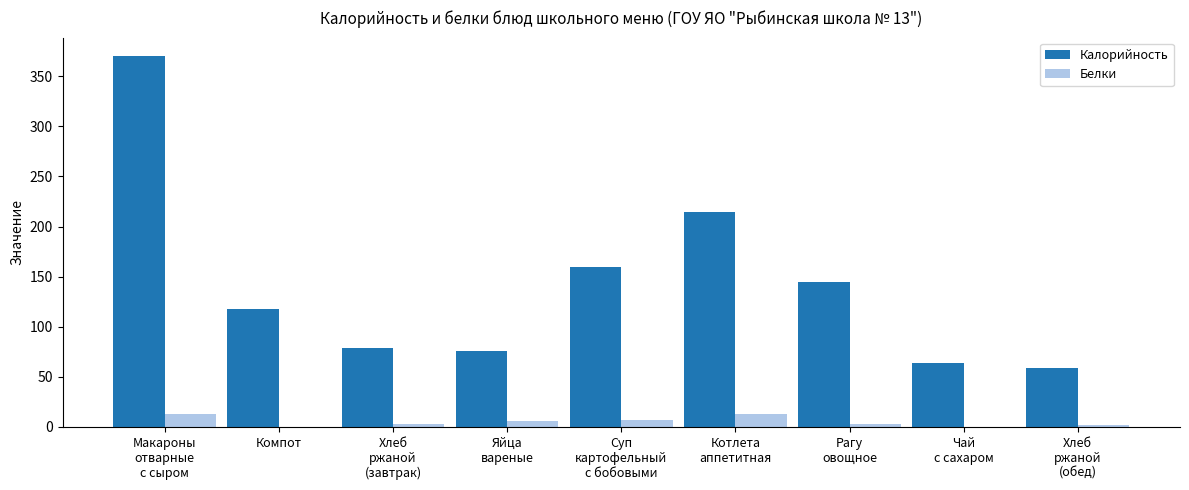

What is the highest value of the Калорийность series?

370.0